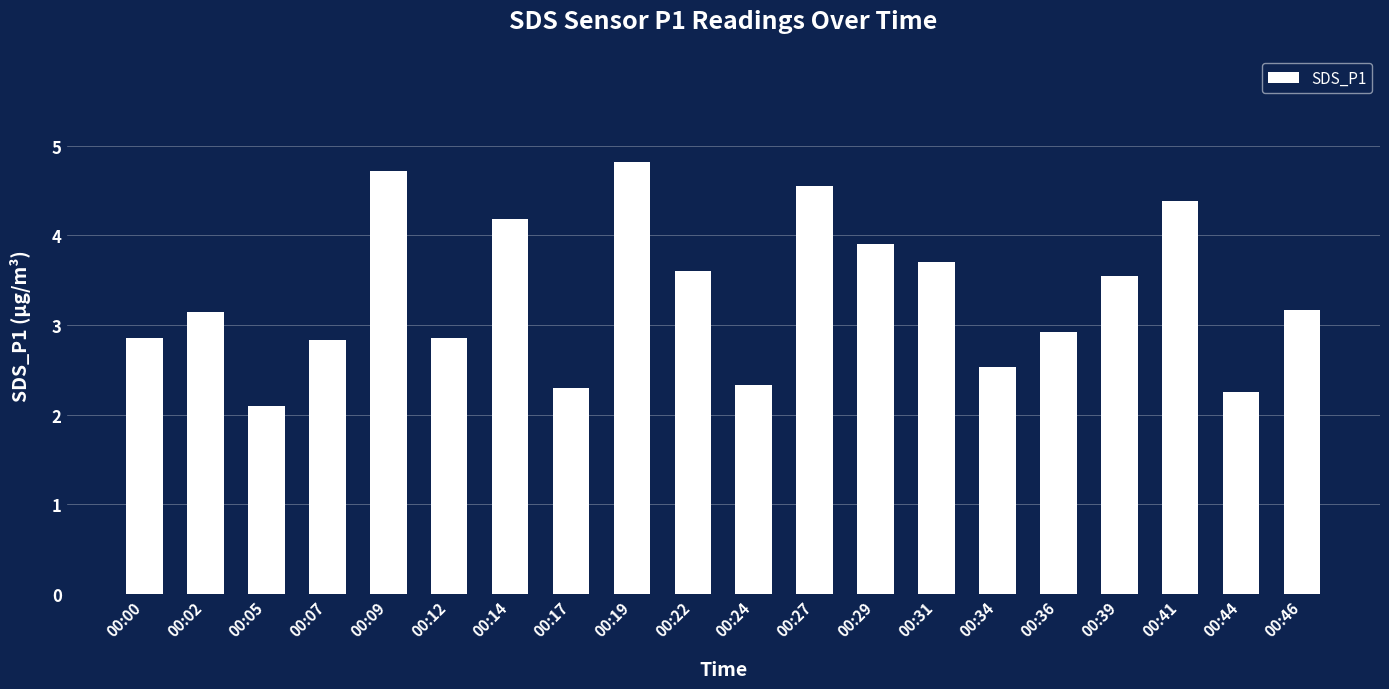

Between 00:12 and 00:46, which is larger?

00:46